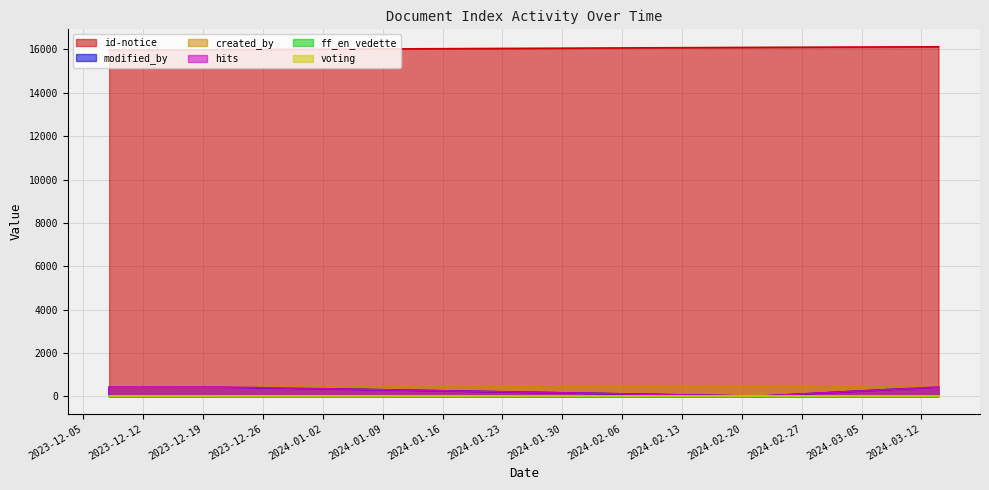

What is the sum of the created_by values at 2023-12-08 and 2023-12-08?

854